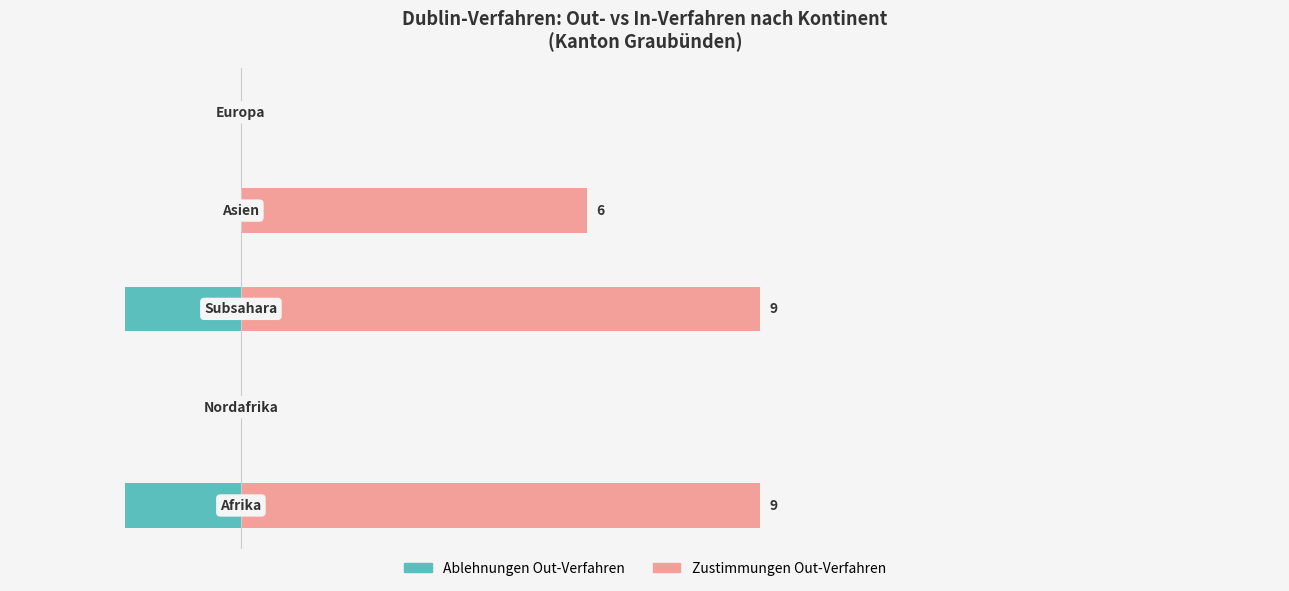

The value of Zustimmungen Out-Verfahren at 3 is 8. True or false?

False